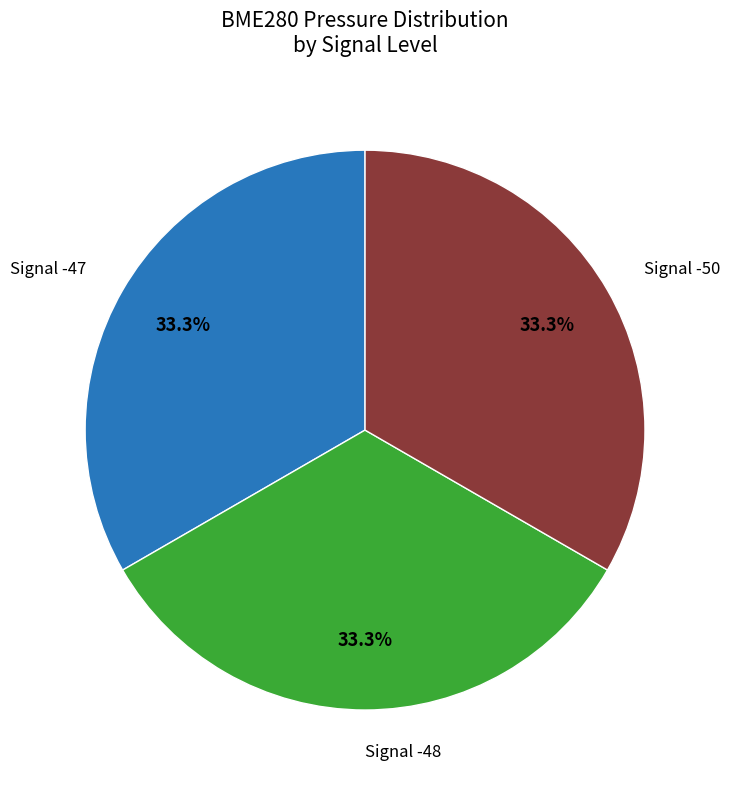

Is there a majority slice in this chart?

No